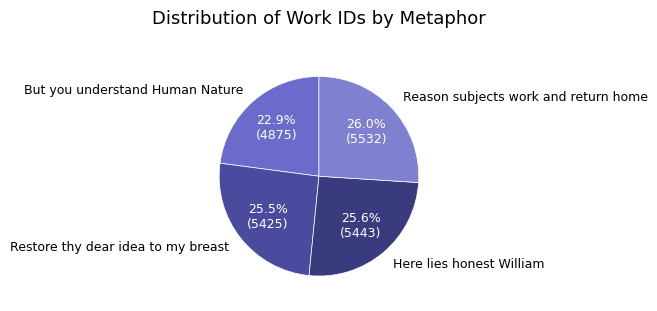

Is there a majority slice in this chart?

No